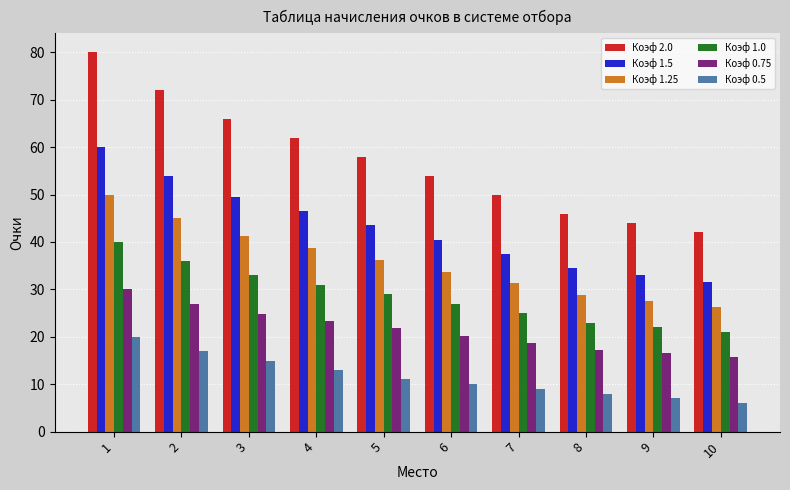

What is the spread (max minus min) of values at 7?

41.0